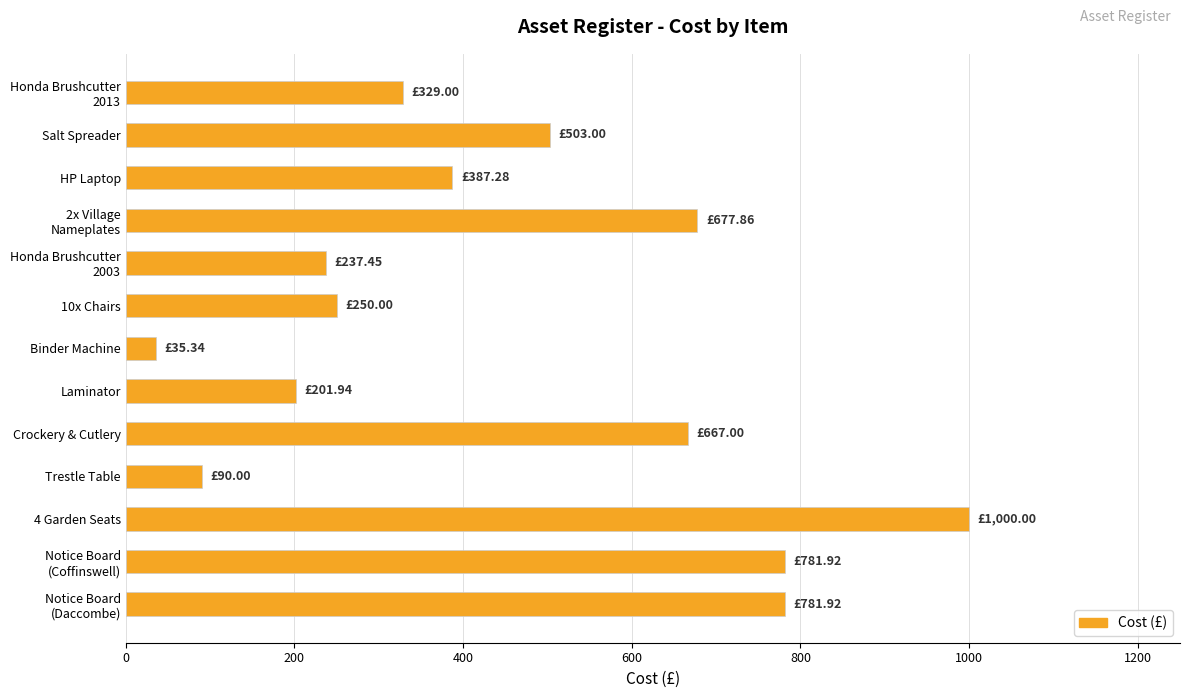

Which has a higher value, Crockery & Cutlery or 10x Chairs?

Crockery & Cutlery